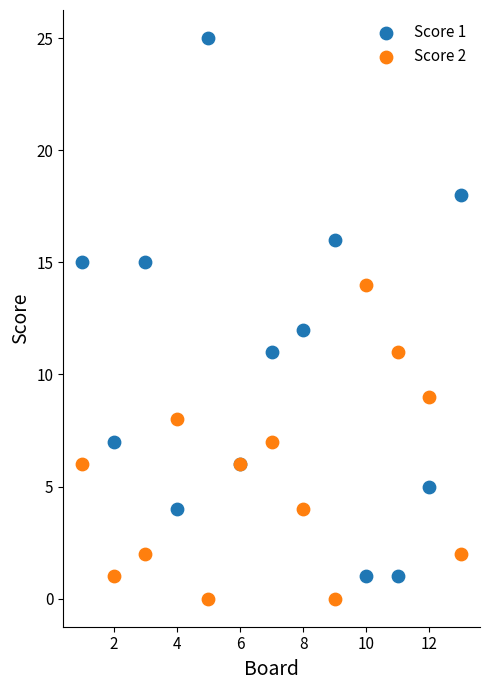

Which series has the largest Y range (max minus min)?

Score 1